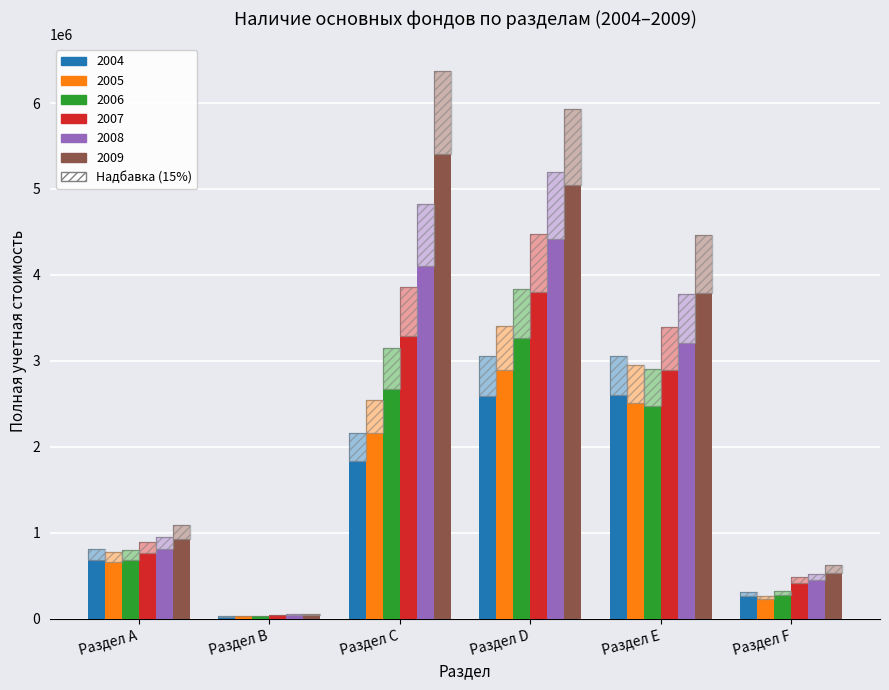

What position from the right is Раздел С?

4